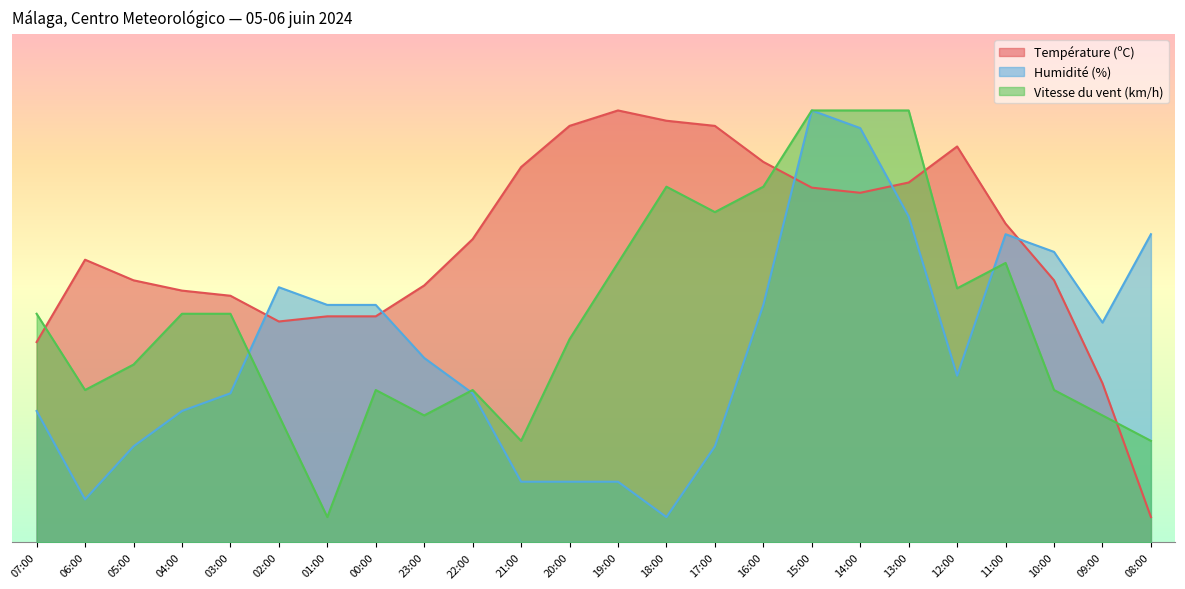

Which series ends up on top after the final intersection of Température (ºC) and Humidité (%)?

Humidité (%)